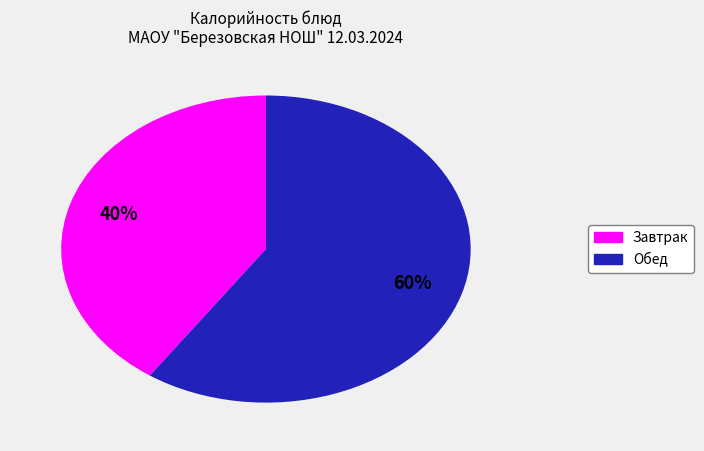

Count the number of slices in the pie.

2